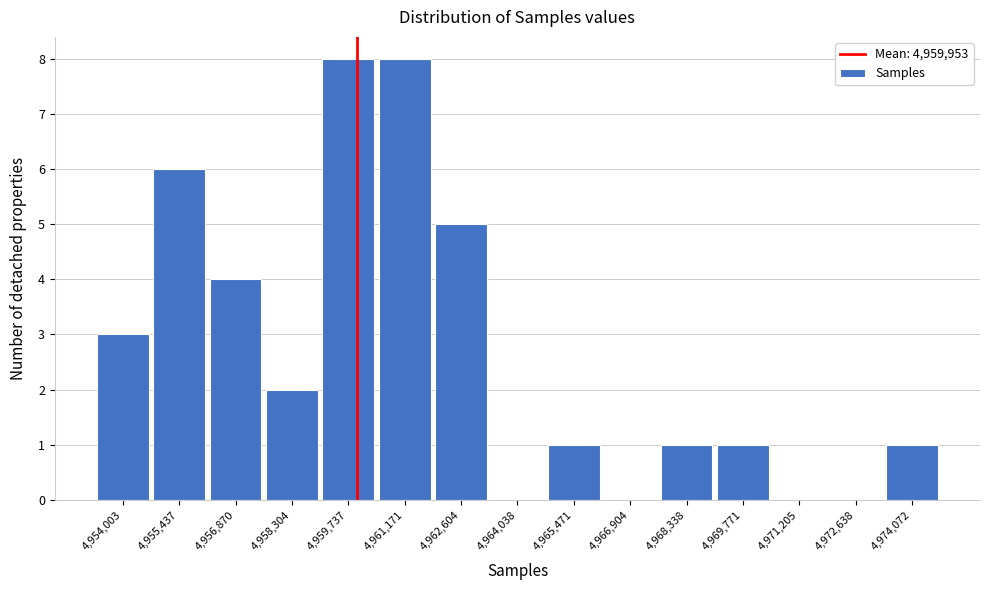

Reading left to right, transcribe this chart: for each bar, give the range it covers on the x-axis and its height. Neither the bar edges nor the heights are printed on the chart, so give them approximately, as read against the axes.

4953200 to 4954800: 3
4954800 to 4956200: 6
4956200 to 4957600: 4
4957600 to 4959000: 2
4959000 to 4960400: 8
4960400 to 4961800: 8
4961800 to 4963400: 5
4963400 to 4964800: 0
4964800 to 4966200: 1
4966200 to 4967600: 0
4967600 to 4969000: 1
4969000 to 4970400: 1
4970400 to 4972000: 0
4972000 to 4973400: 0
4973400 to 4974800: 1